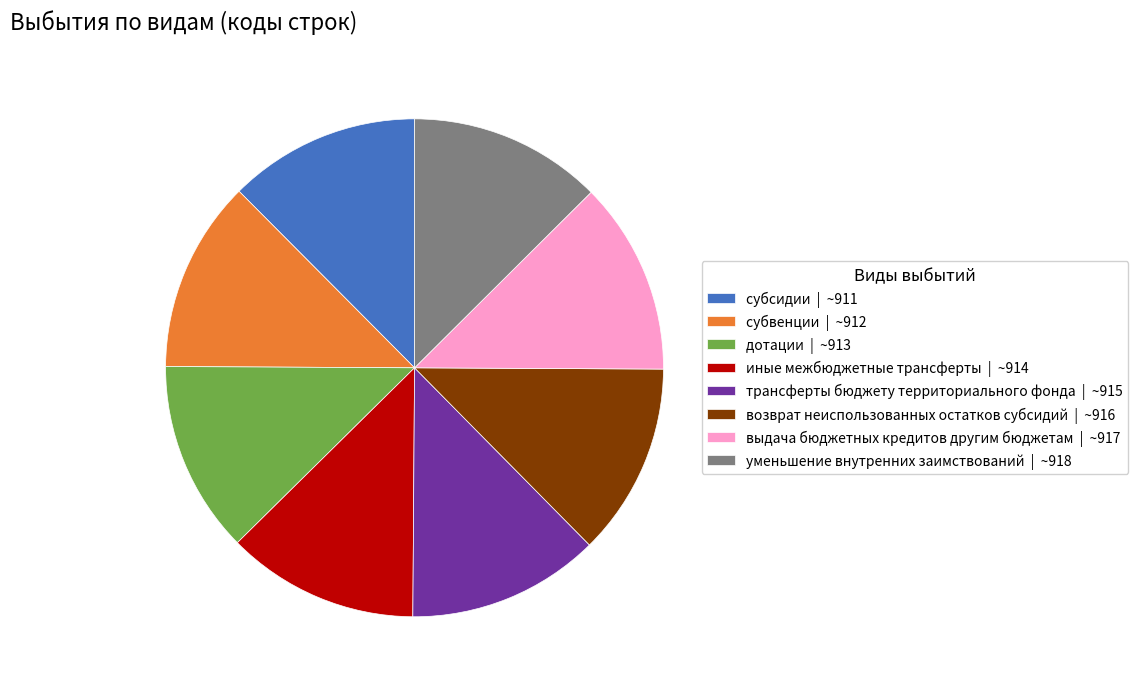

Is иные межбюджетные трансферты | ~914 the majority of the pie?

No